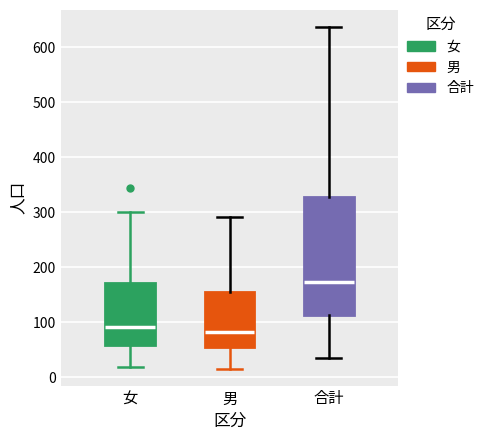

Reading left to right, read every box against the y-axis: the position of its median line, the range the box covers, and the ends of its whiskers. The values are not printed on the chart, so give them approximately, as read against the axis.

女: median 90, box 60 to 170, whiskers 20 to 300
男: median 80, box 50 to 160, whiskers 20 to 290
合計: median 170, box 110 to 330, whiskers 40 to 640